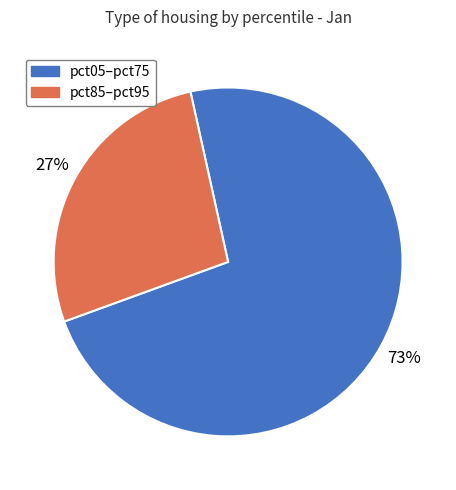

Is there any slice that represents more than half of the pie?

Yes